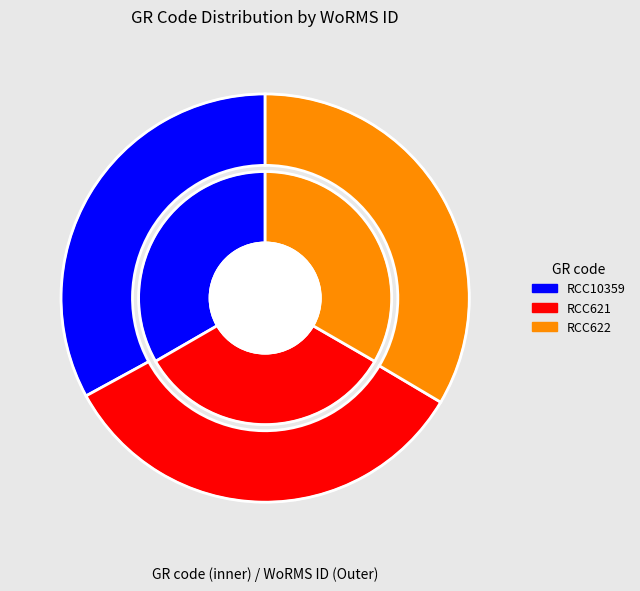

Do RCC622 and RCC621 together represent more than half of the pie?

Yes